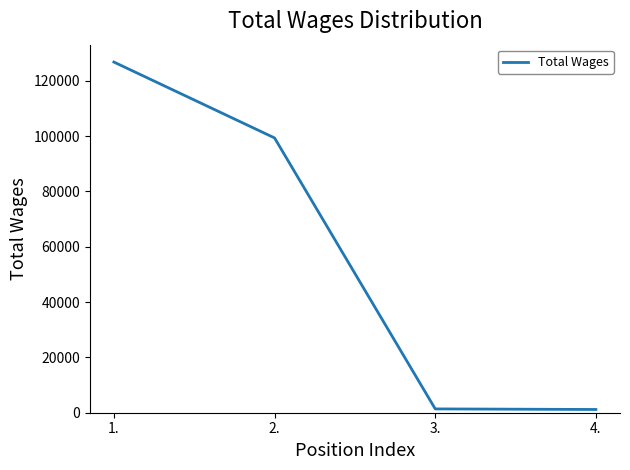

Between 2. and 1., which is larger?

1.